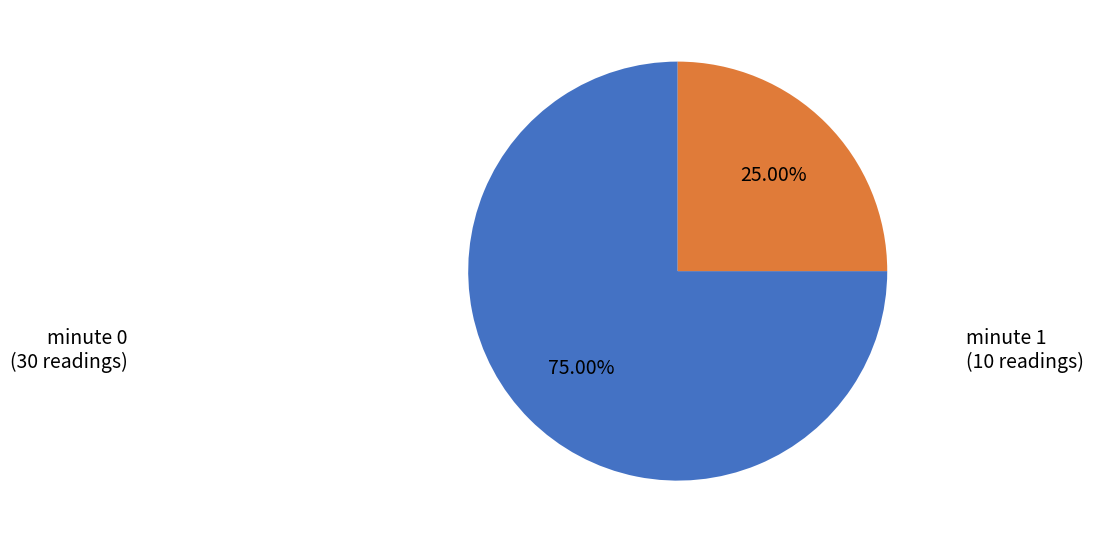

Between minute 0 and minute 1, which is larger?

minute 0